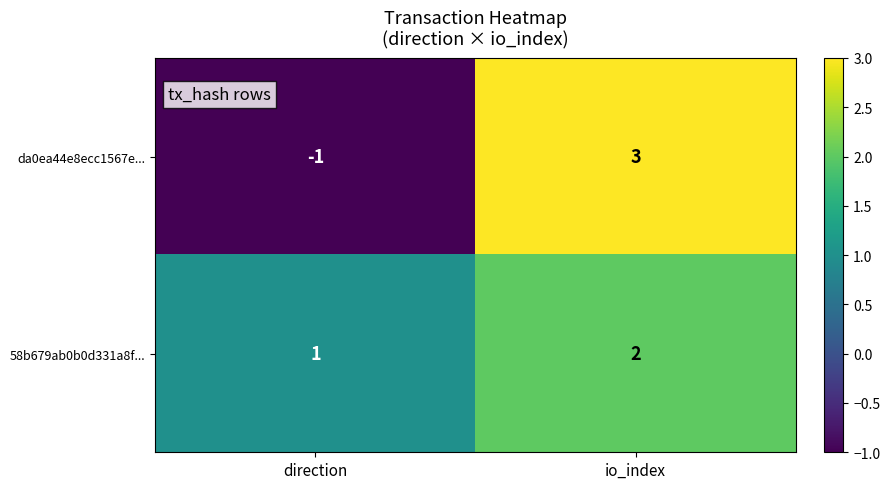

Which category has the lowest value across all series?

direction